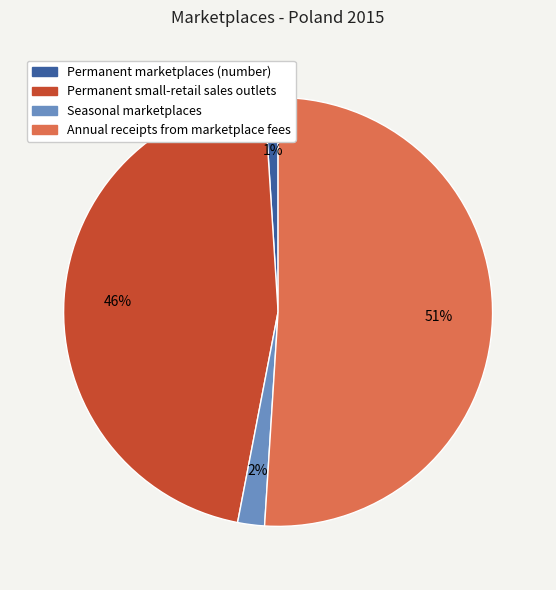

Is the sum of Annual receipts from marketplace fees and Permanent marketplaces (number) greater than half?

Yes